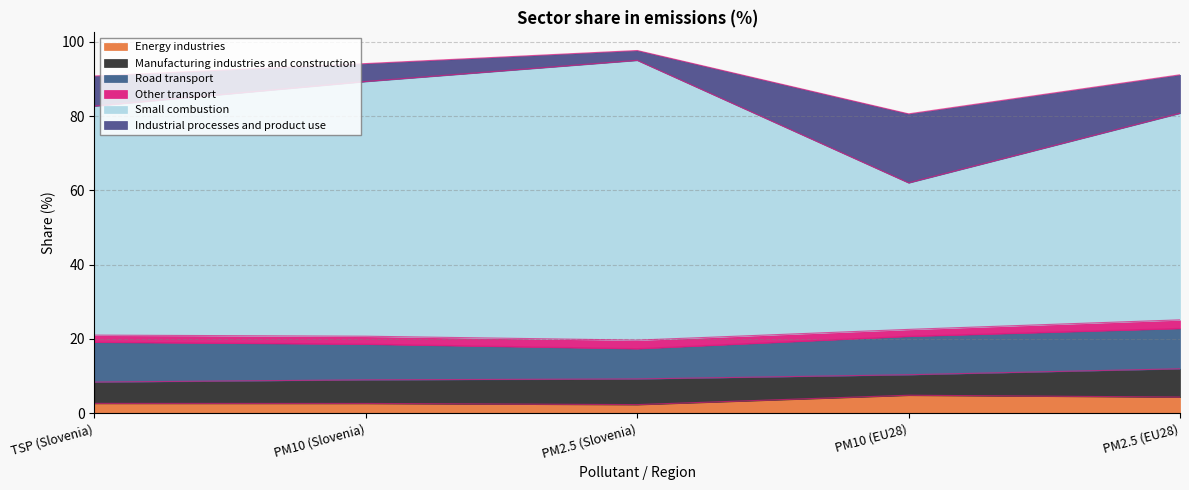

True or false: Industrial processes and product use has more than 2 points higher than both neighbors.

False